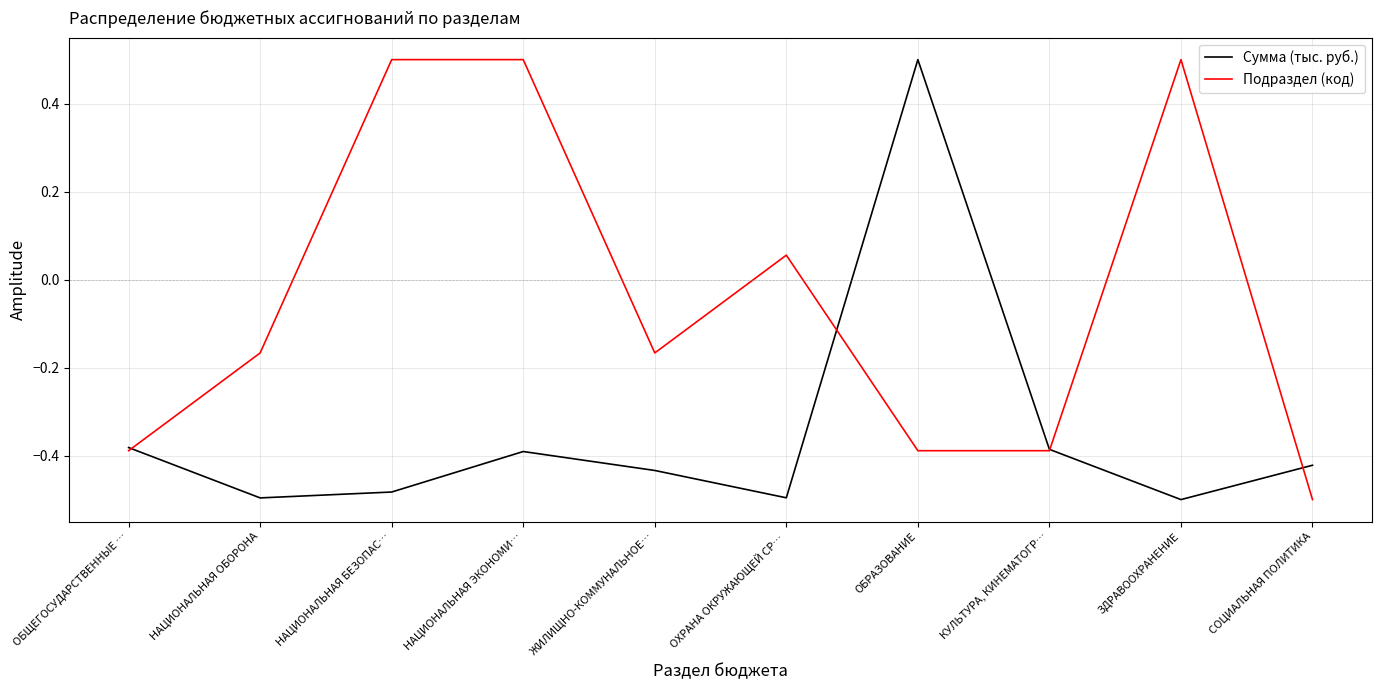

How many positive values does the Сумма (тыс. руб.) series have?

1